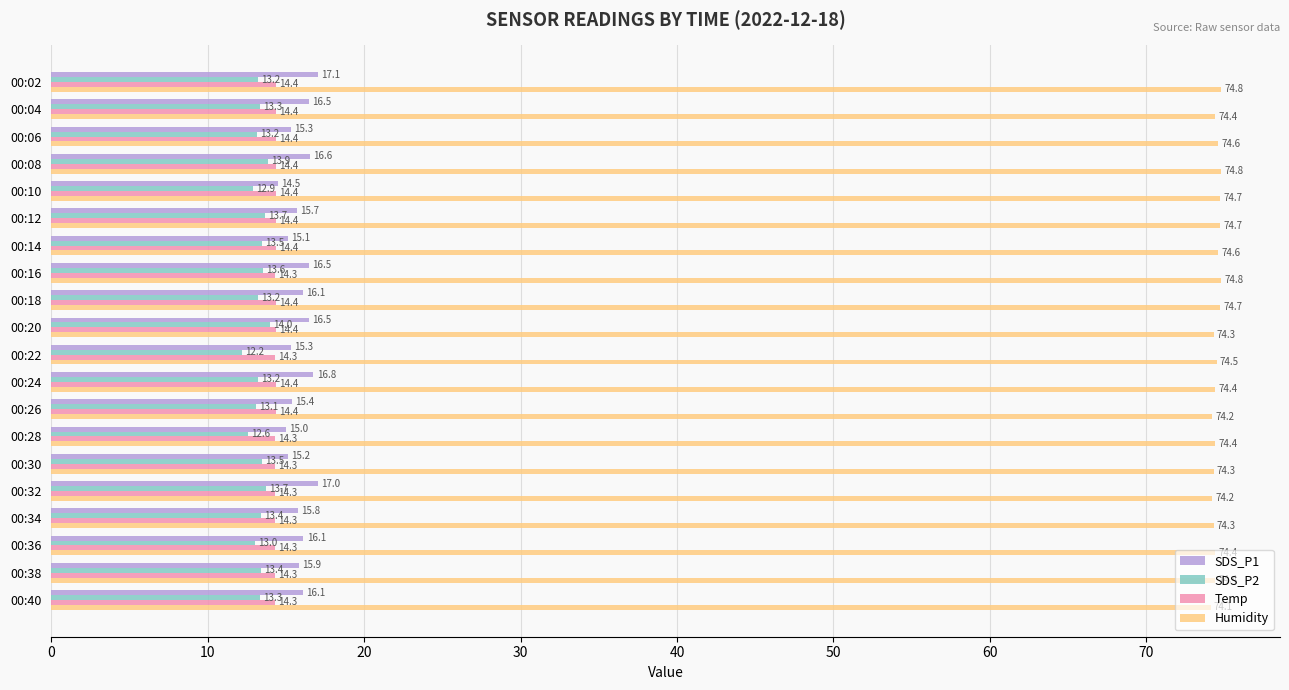

Which label corresponds to the smallest value in the chart?

00:22